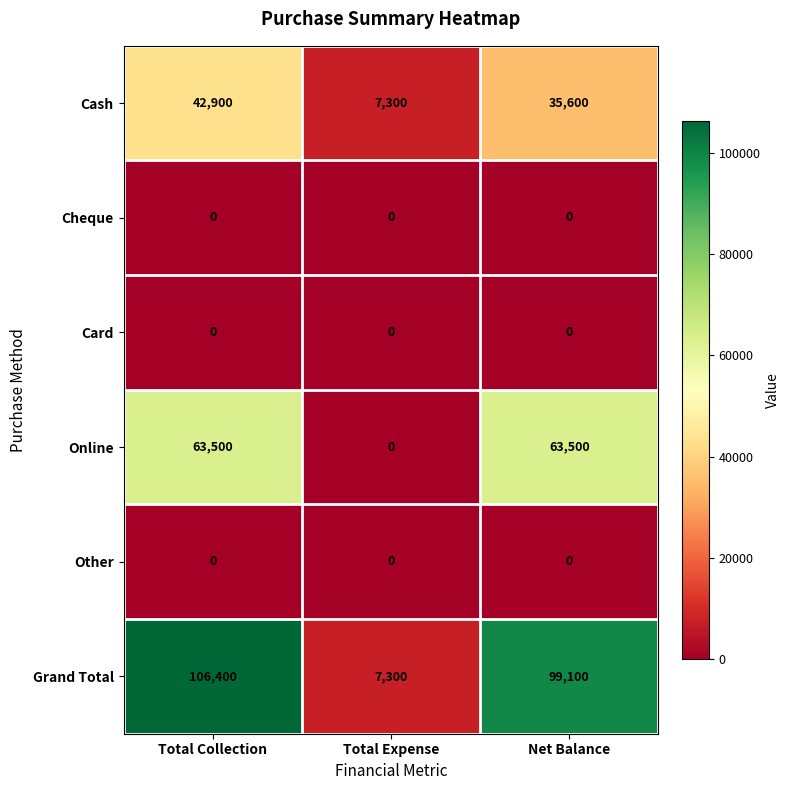

At which category is the sum across all series the highest?

Total Collection